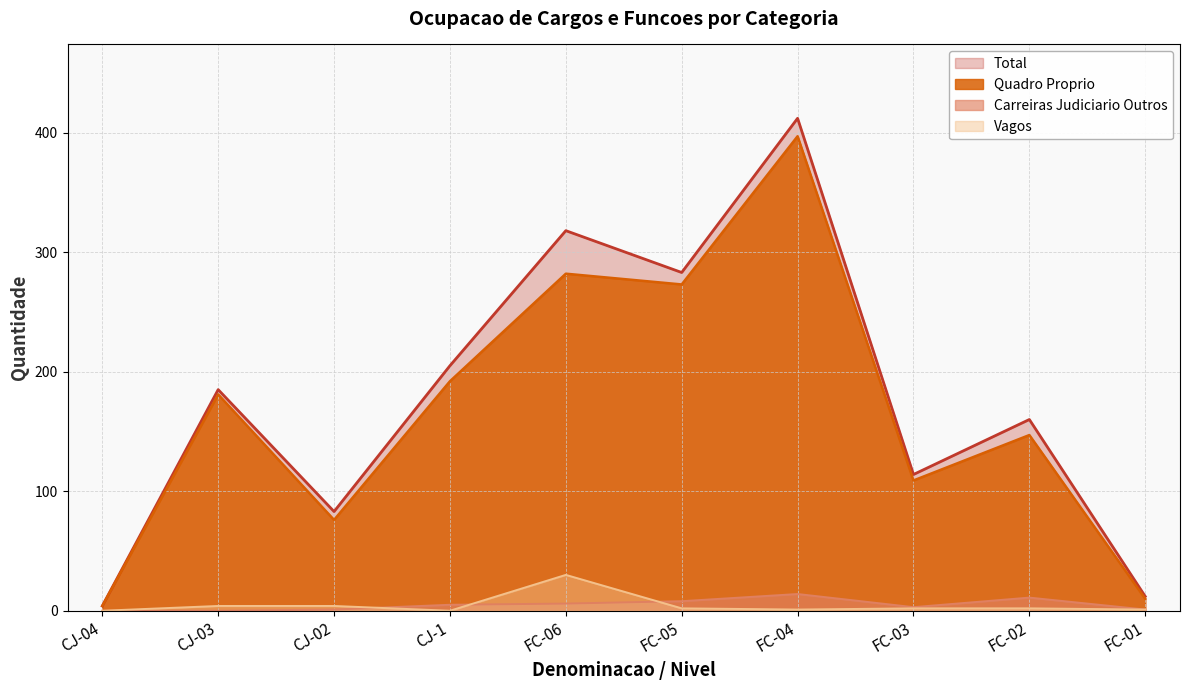

What is the difference between the second highest and minimum values in the Carreiras Judiciario Outros series?

11